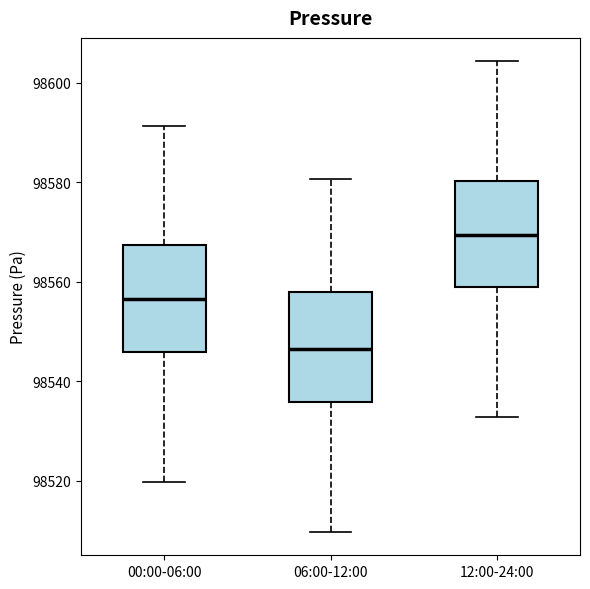

Which box has the lowest median line?

06:00-12:00